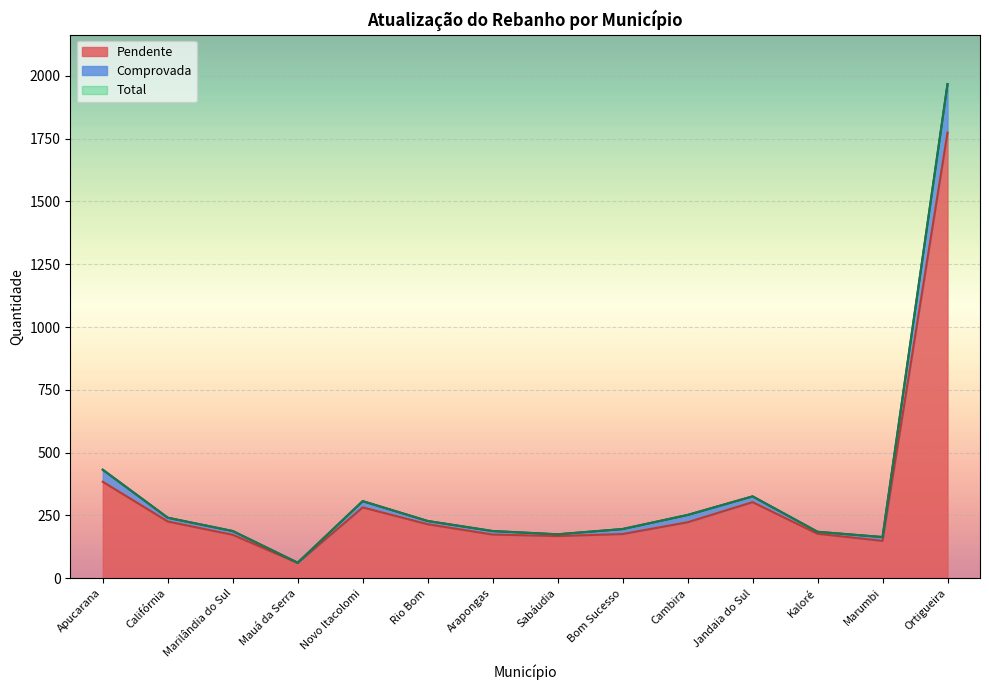

What value does the Pendente series have at Cambira?

223